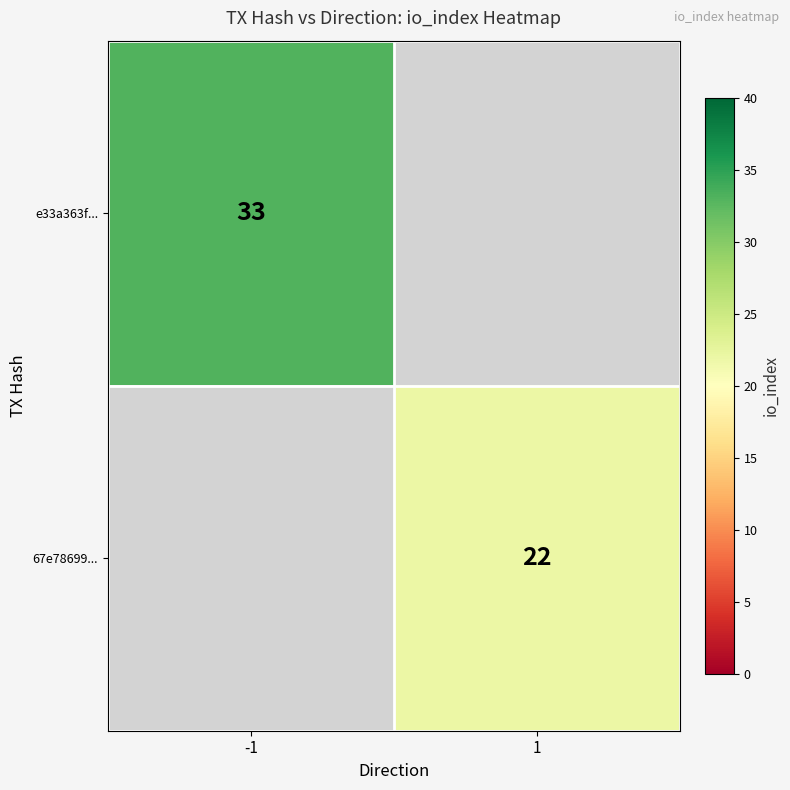

Is the value of e33a363f... at -1 greater than the value of 67e78699... at 1?

Yes